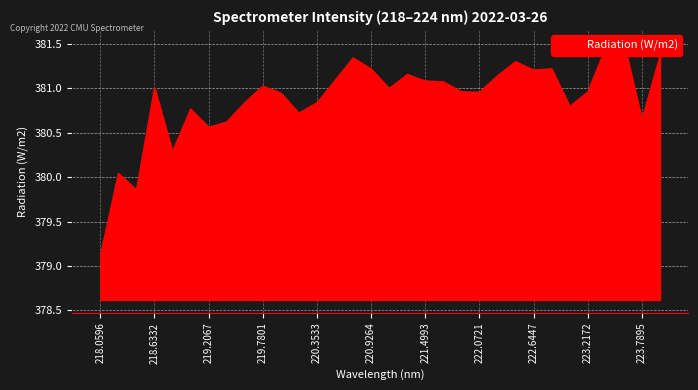

What is the minimum value shown in the chart?

379.1